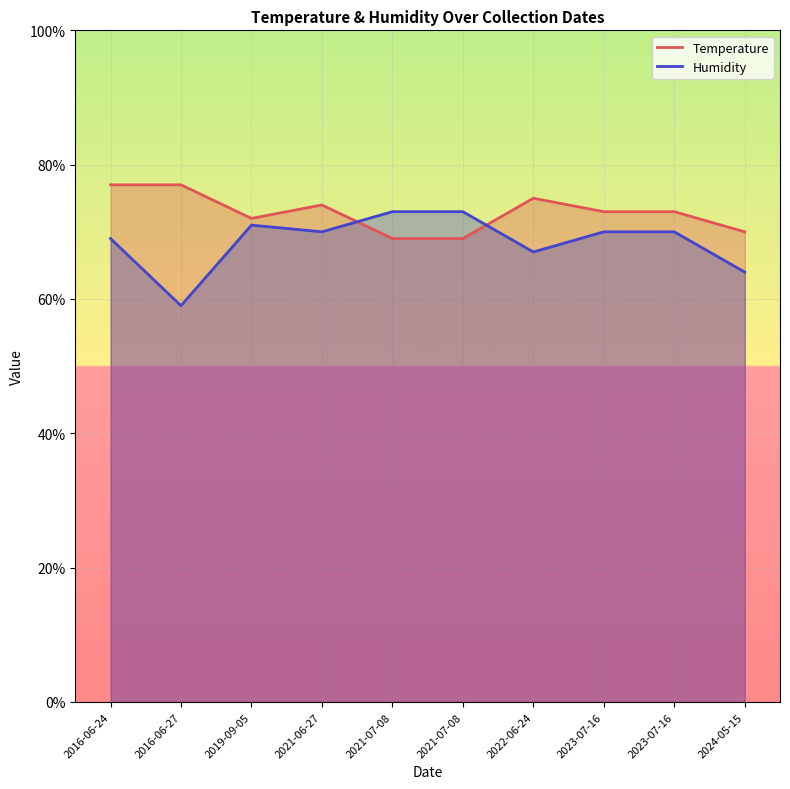

Which category has the highest value across all series?

2016-06-24